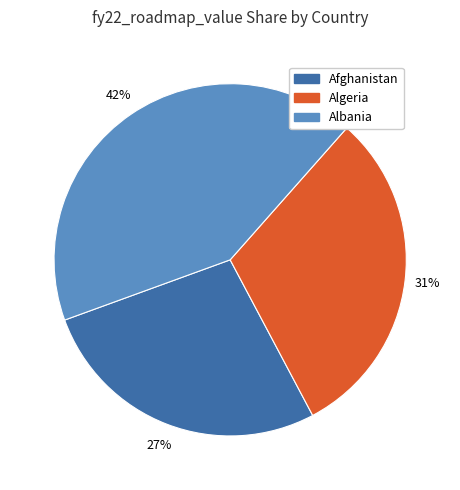

To the nearest percent, what is the average slice percentage?

33%